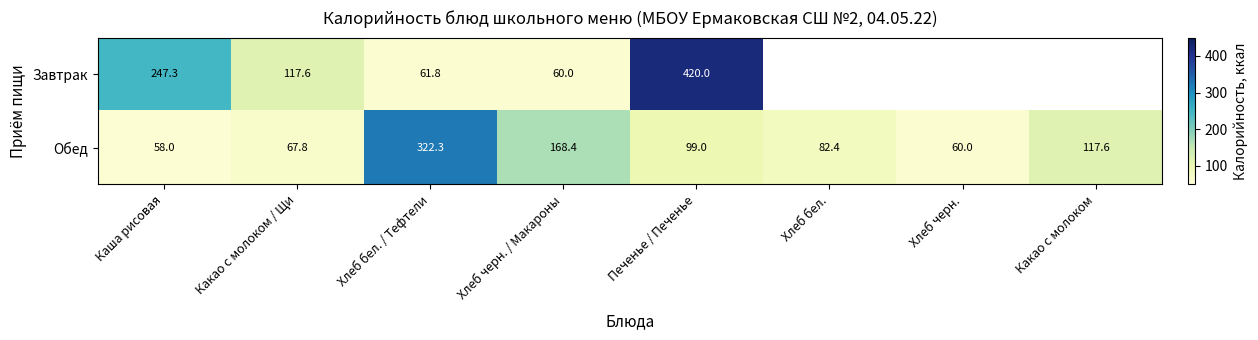

The Обед series shows 188.3 at Хлеб бел. / Тефтели. True or false?

False